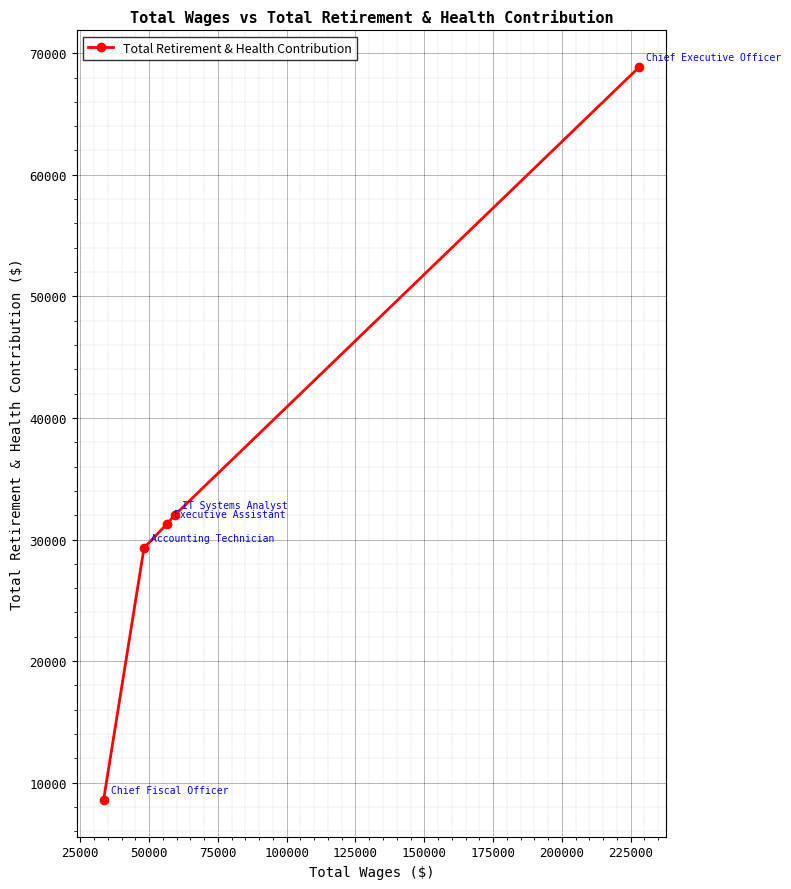

What is the smallest value displayed?

8571